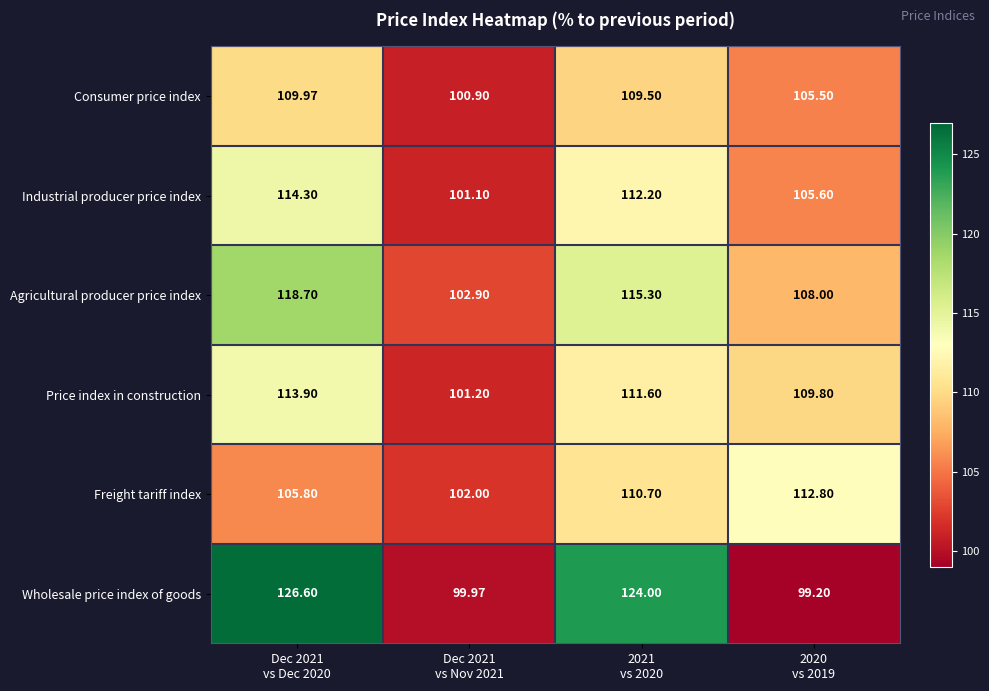

Count the number of categories in the chart.

4